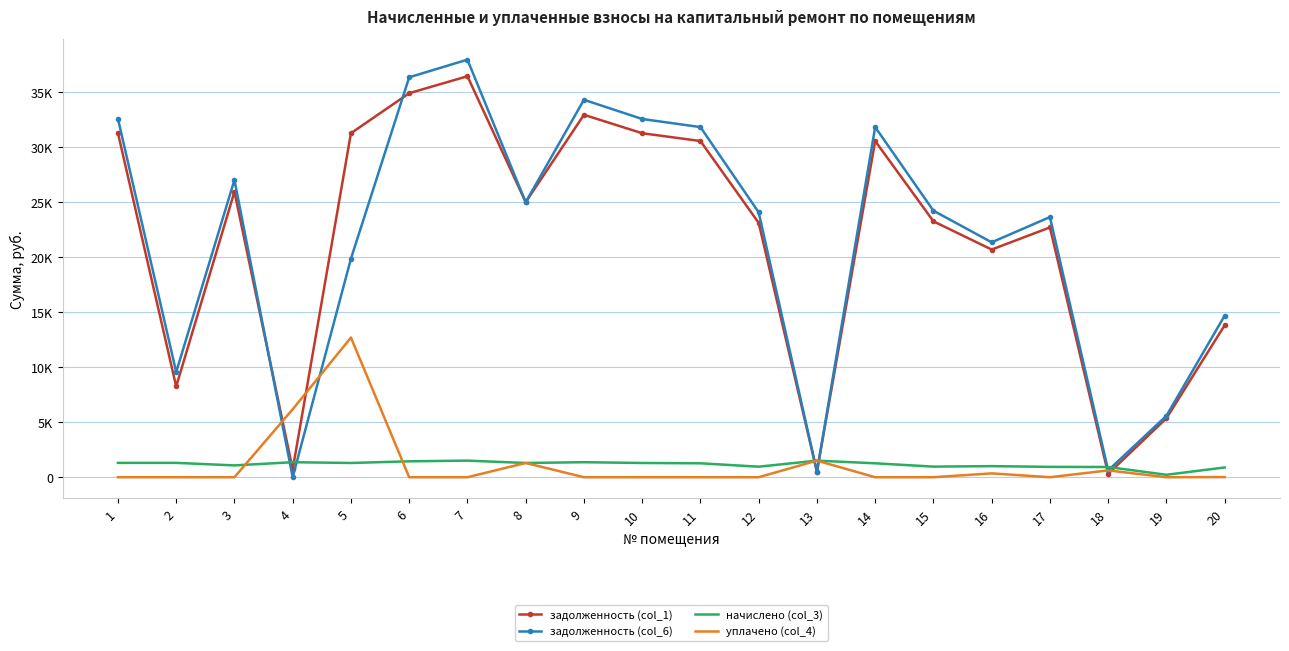

What is the value of the задолженность (col_6) point at the 20th from the left?

14687.3